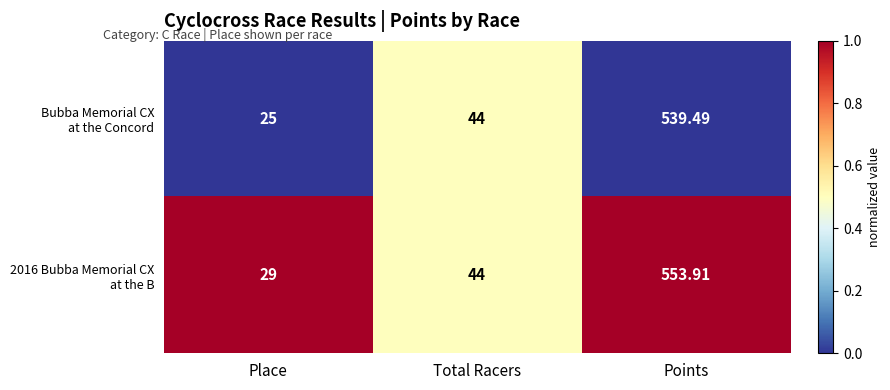

Which label corresponds to the smallest value in the chart?

Place